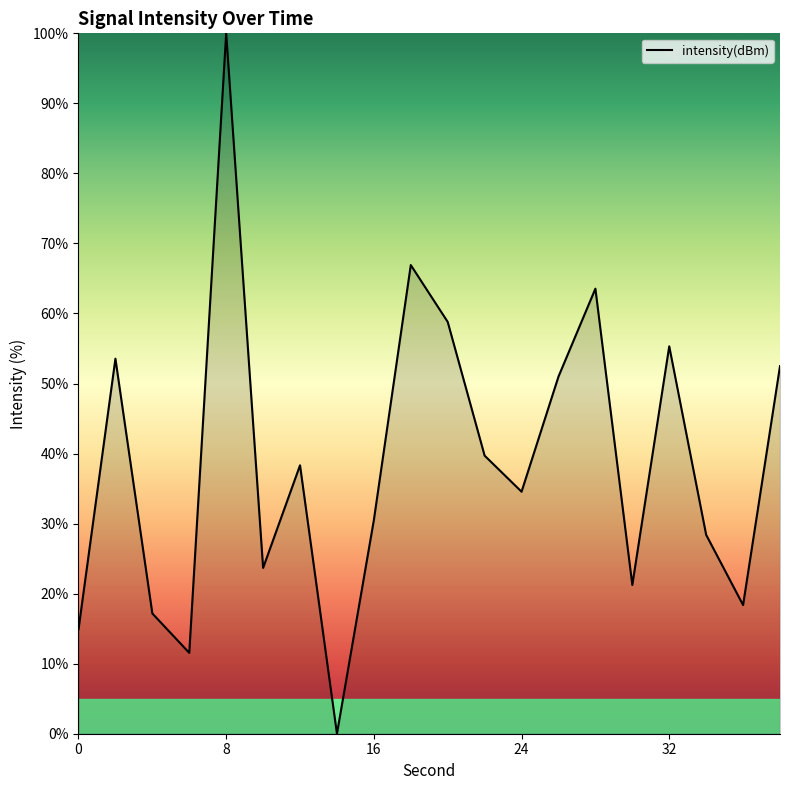

What is the difference between the maximum and minimum values?

100.0